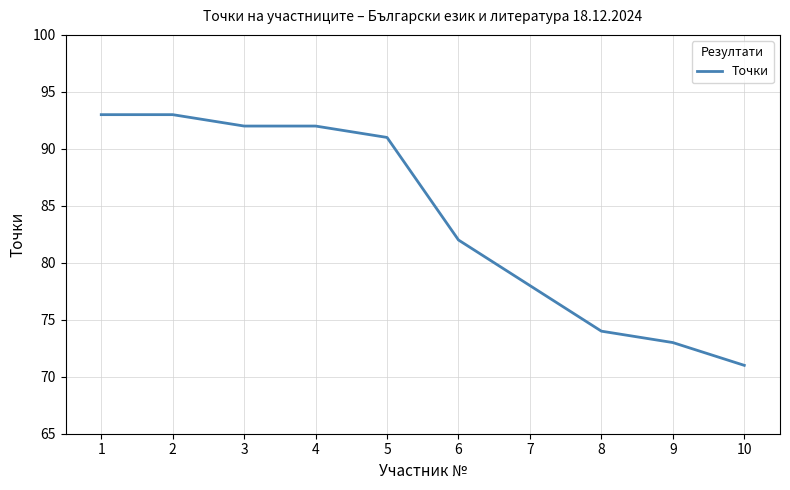

What is the average value?

84